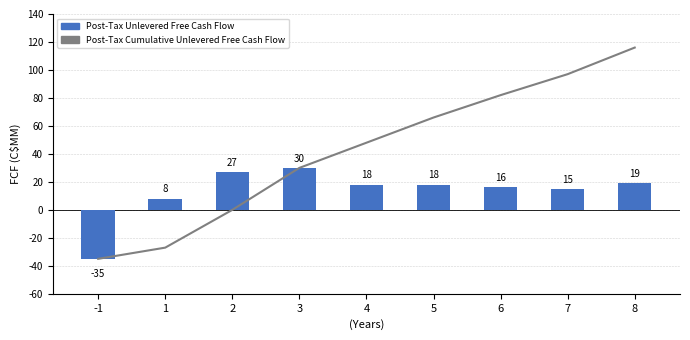

At which label does Post-Tax Cumulative Unlevered Free Cash Flow reach its minimum?

-1